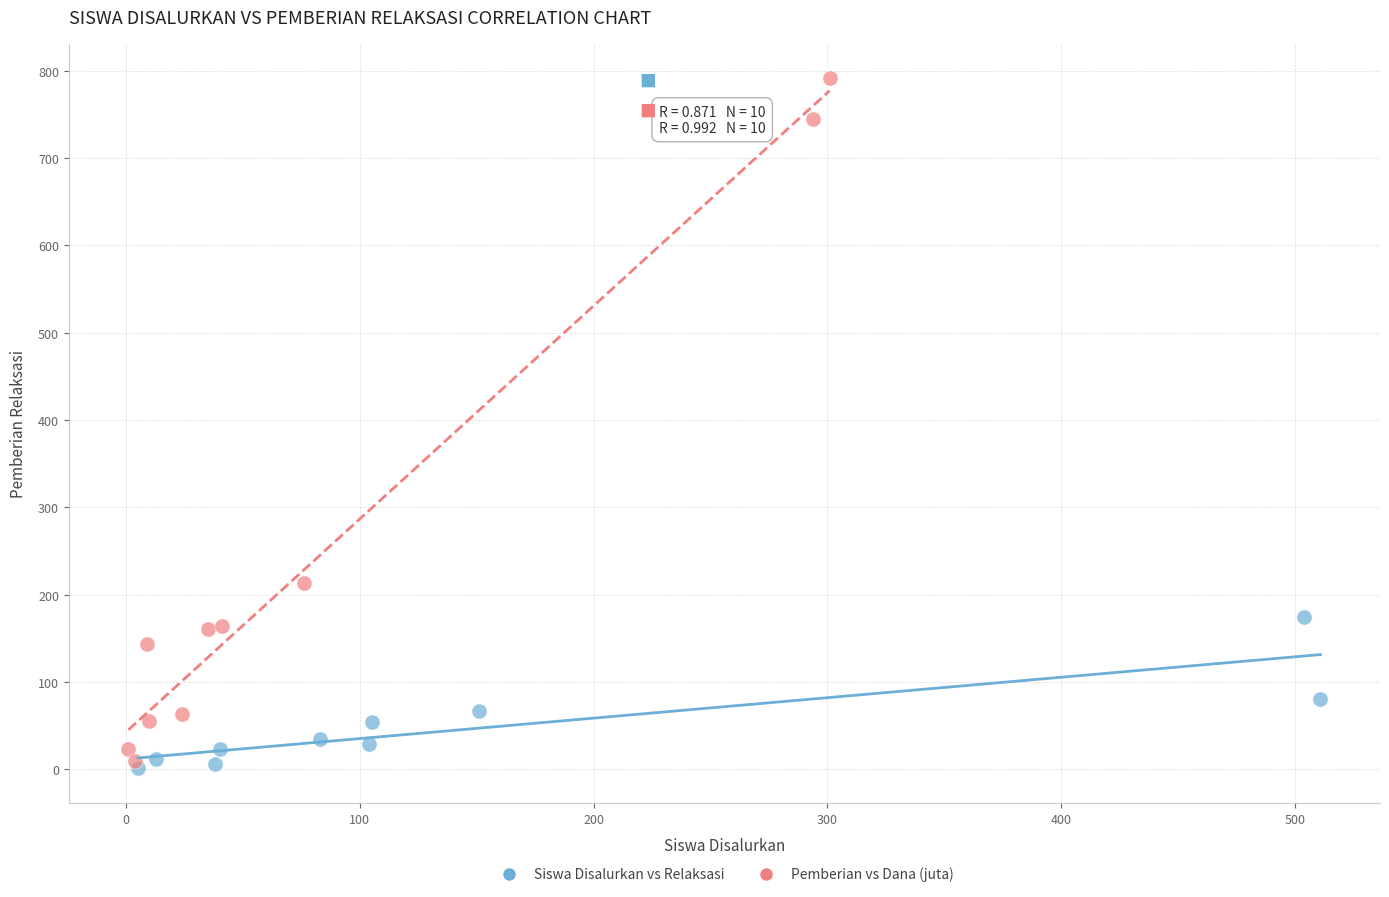

Which series contains the highest Y value?

Pemberian vs Dana (juta)